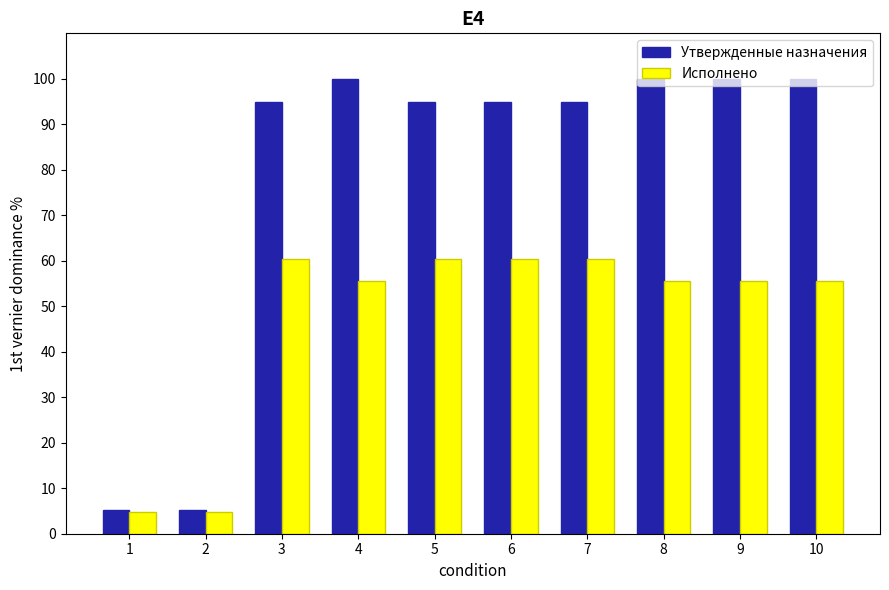

What is the total value across all series at 5?

155.1